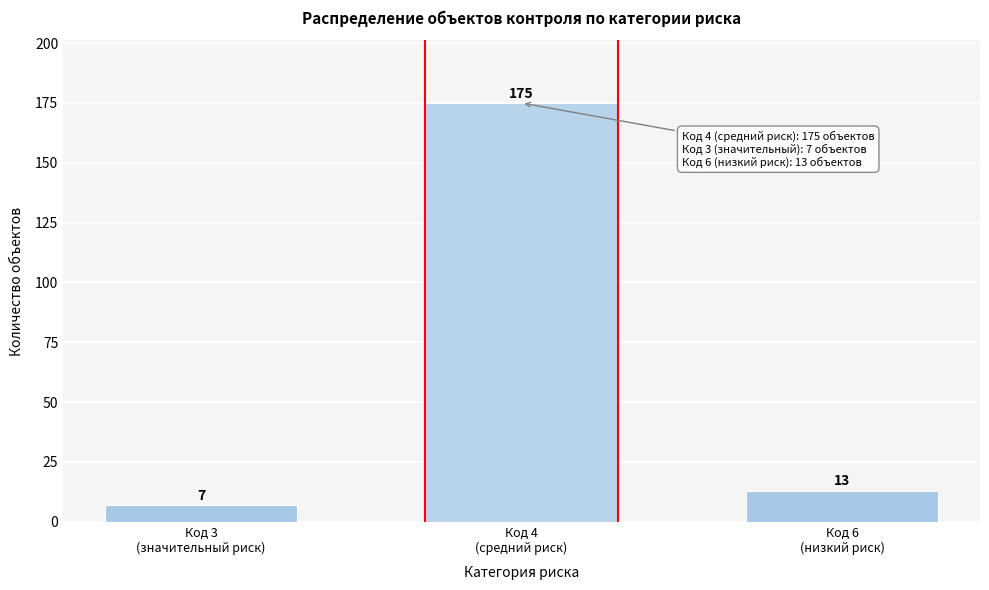

What is the smallest value displayed?

7